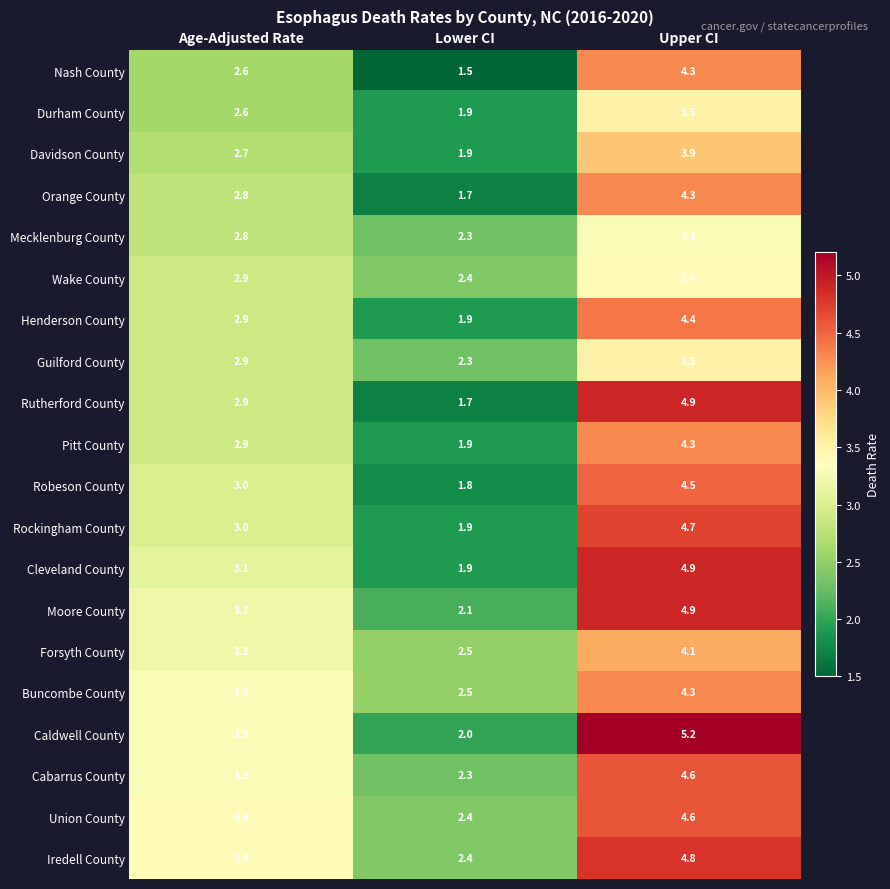

Which category has the highest value in the Mecklenburg County series?

Upper CI